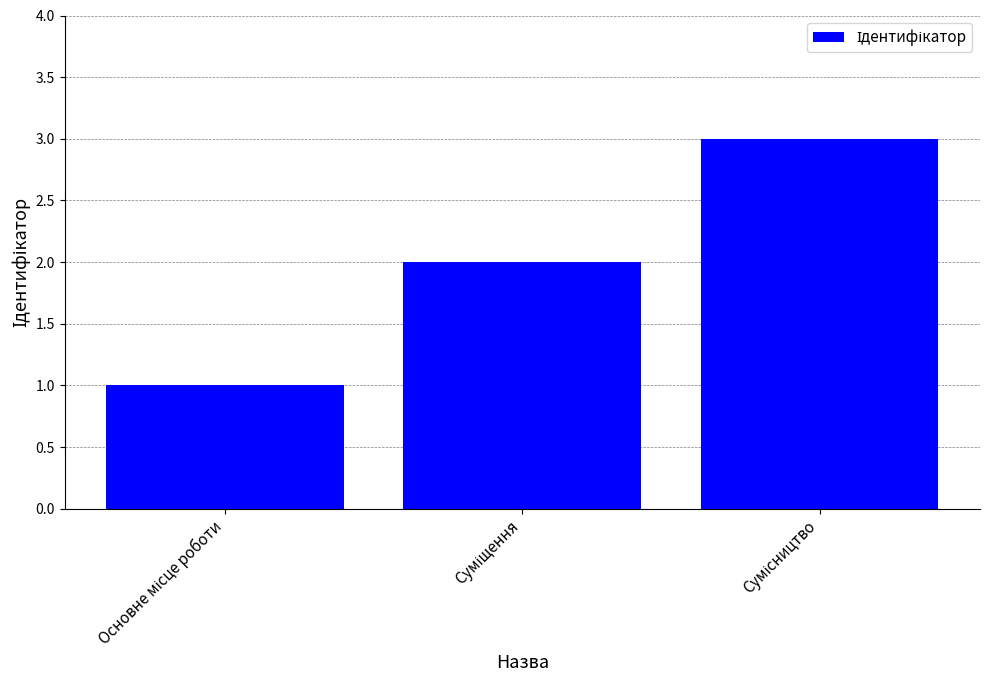

What is the maximum value shown in the chart?

3